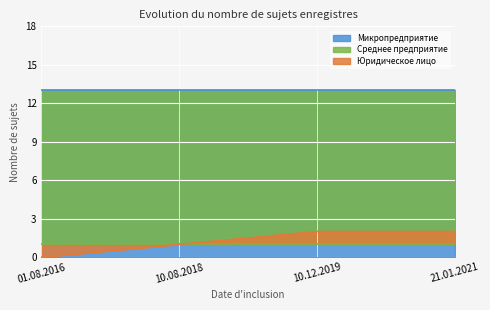

What is the label of the 1st point from the left?

01.08.2016